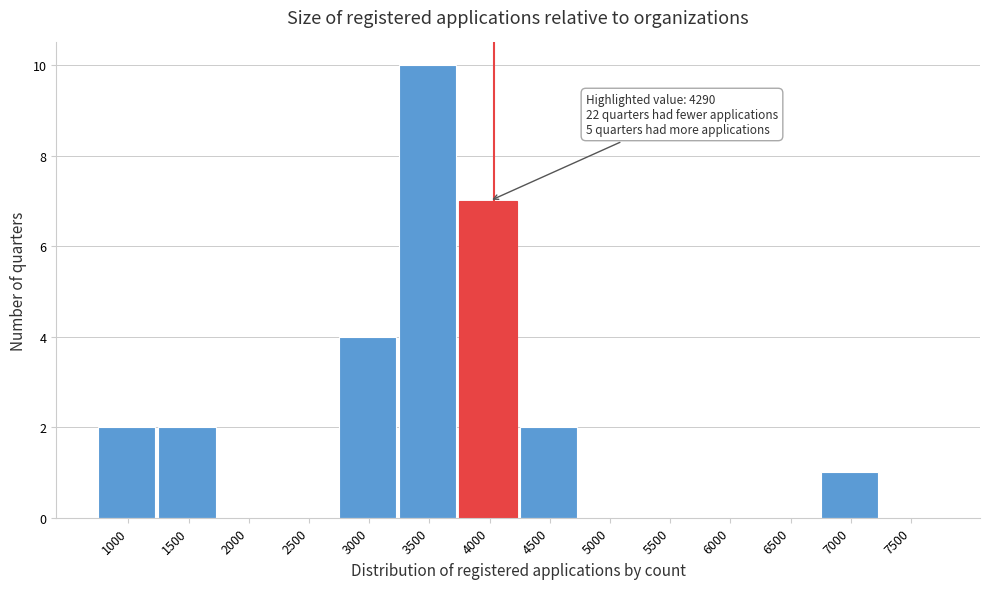

Reading left to right, extract all data points from this chart.

1000=2	1500=2	2000=0	2500=0	3000=4	3500=10	4000=7	4500=2	5000=0	5500=0	6000=0	6500=0	7000=1	7500=0